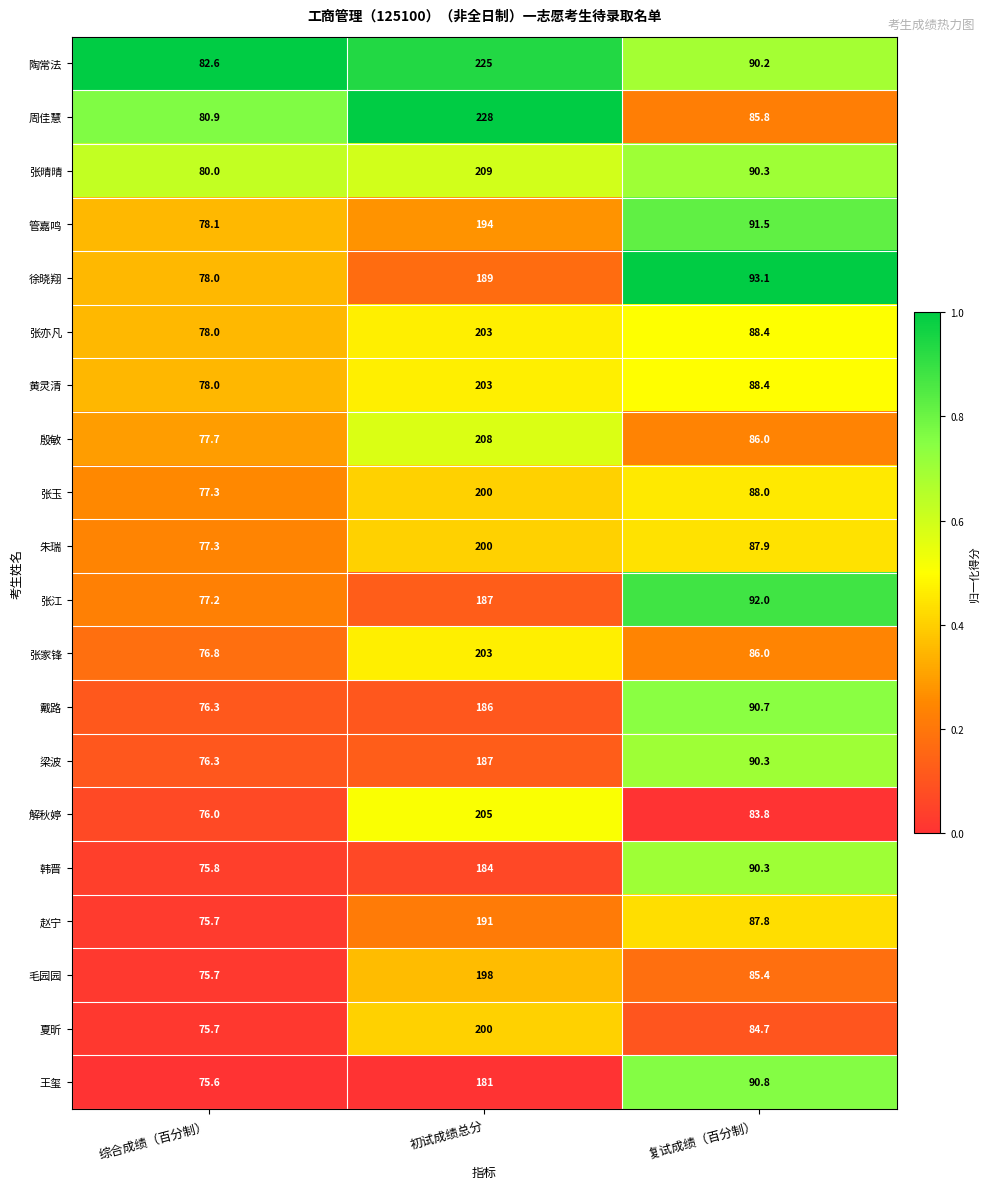

What is the average value of the 管嘉鸣 series?

121.2